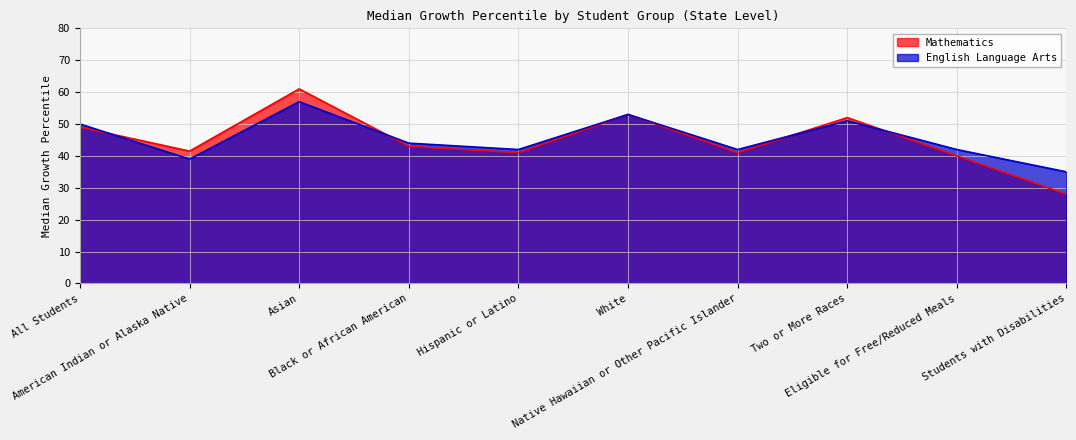

What is the label of the 10th point from the right?

All Students